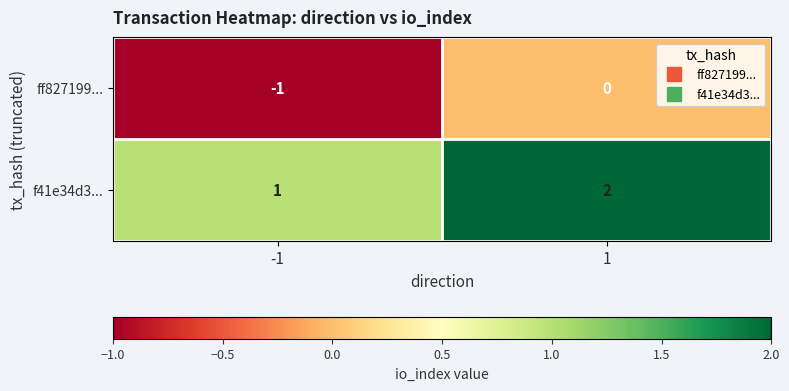

Reading right to left, list all the values displayed in this chart.

ff827199...: 0	-1
f41e34d3...: 2	1